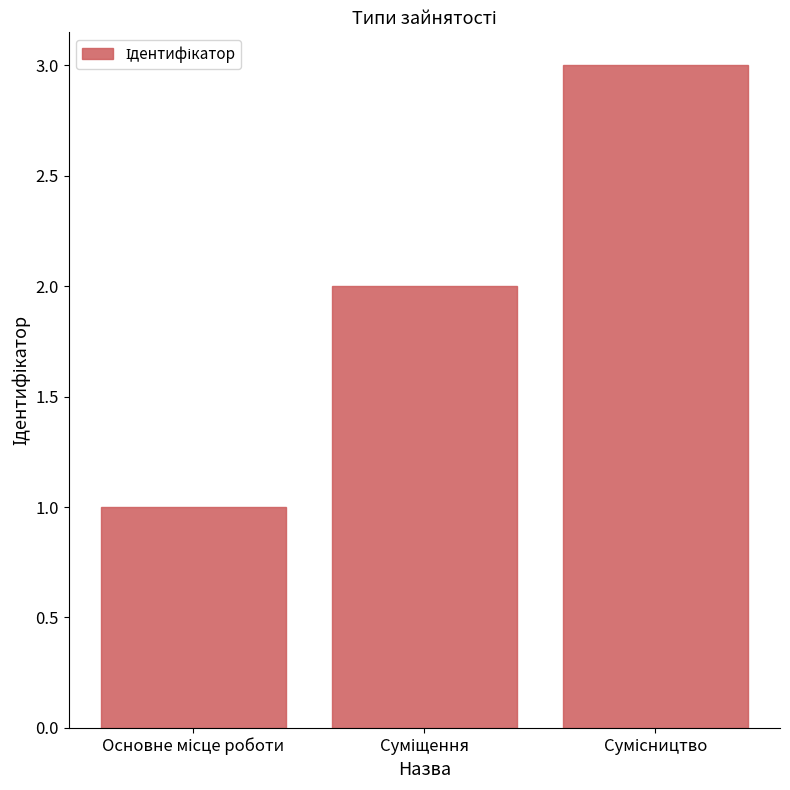

What is the smallest value displayed?

1